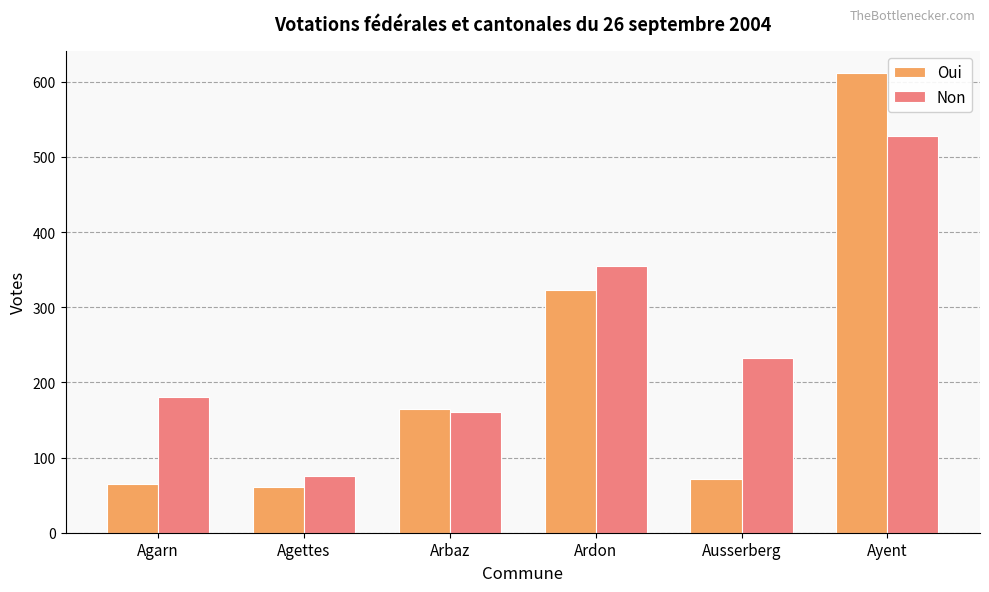

Which series has the largest range (max minus min)?

Oui